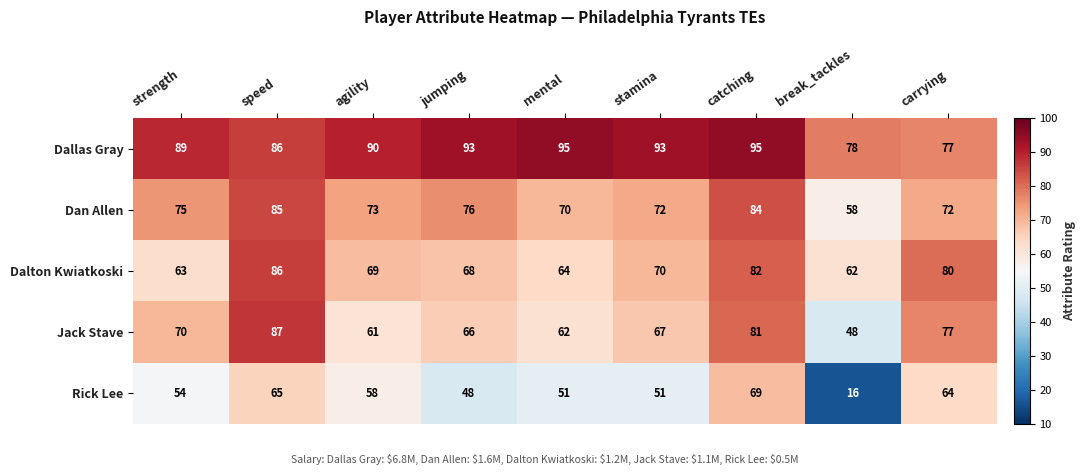

What is the spread (max minus min) of values at break_tackles?

62